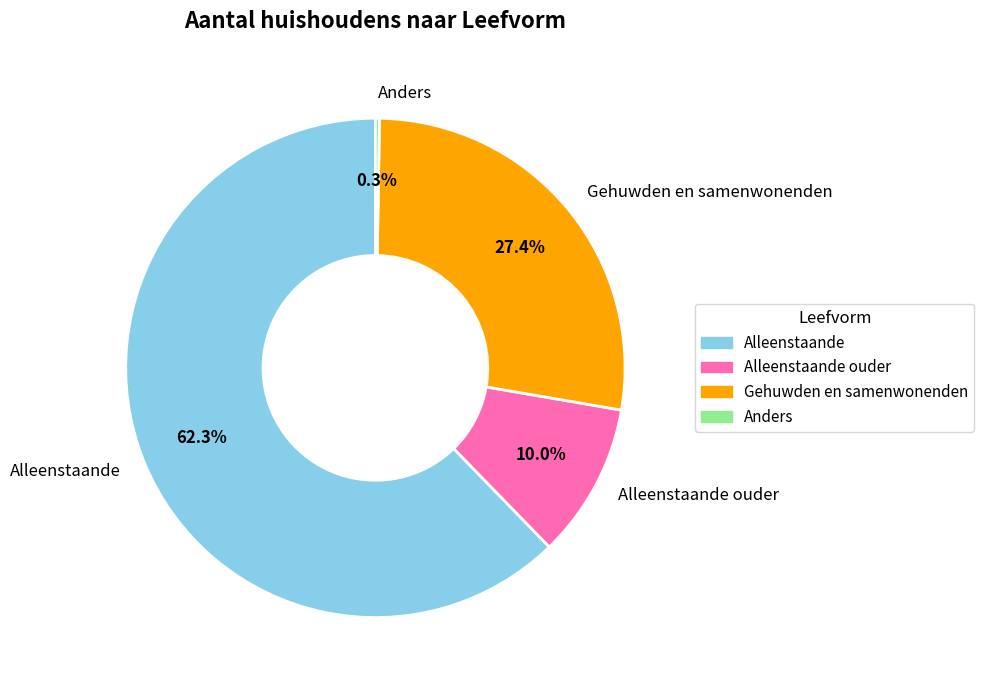

Which slice is the largest?

Alleenstaande